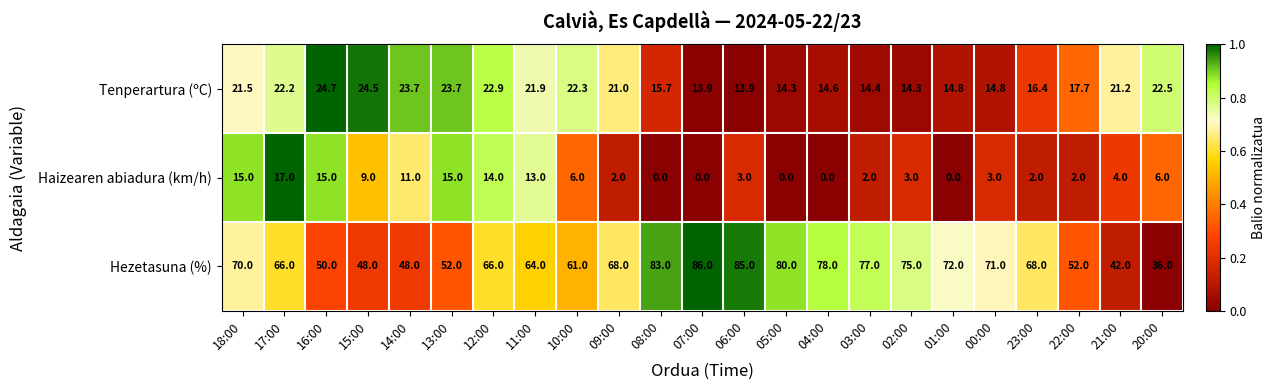

Which series changed the most between 14:00 and 05:00?

Hezetasuna (%)